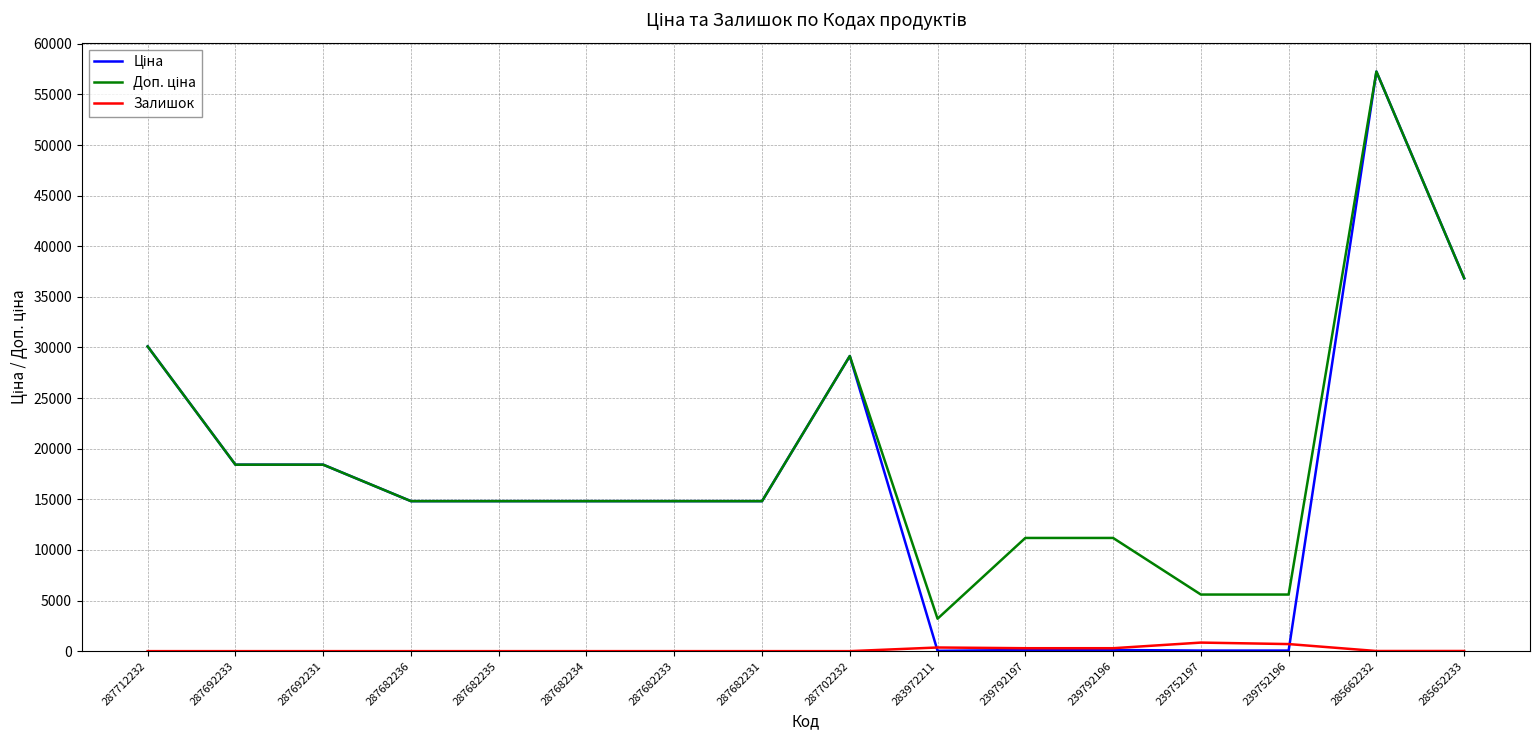

Is it true that Залишок equals 0.0 at 287682236?

True